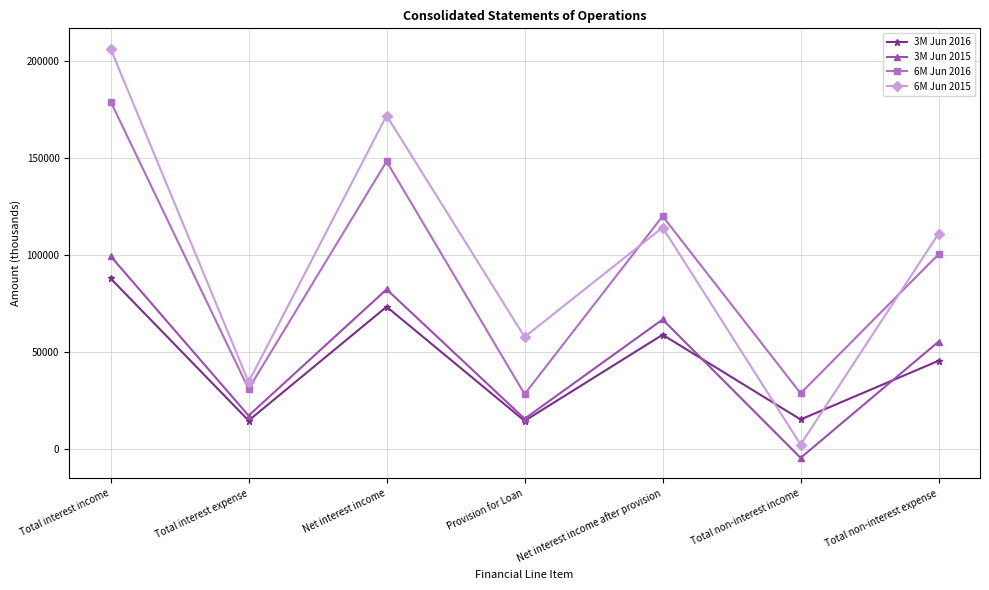

What is the greatest value displayed?

206414